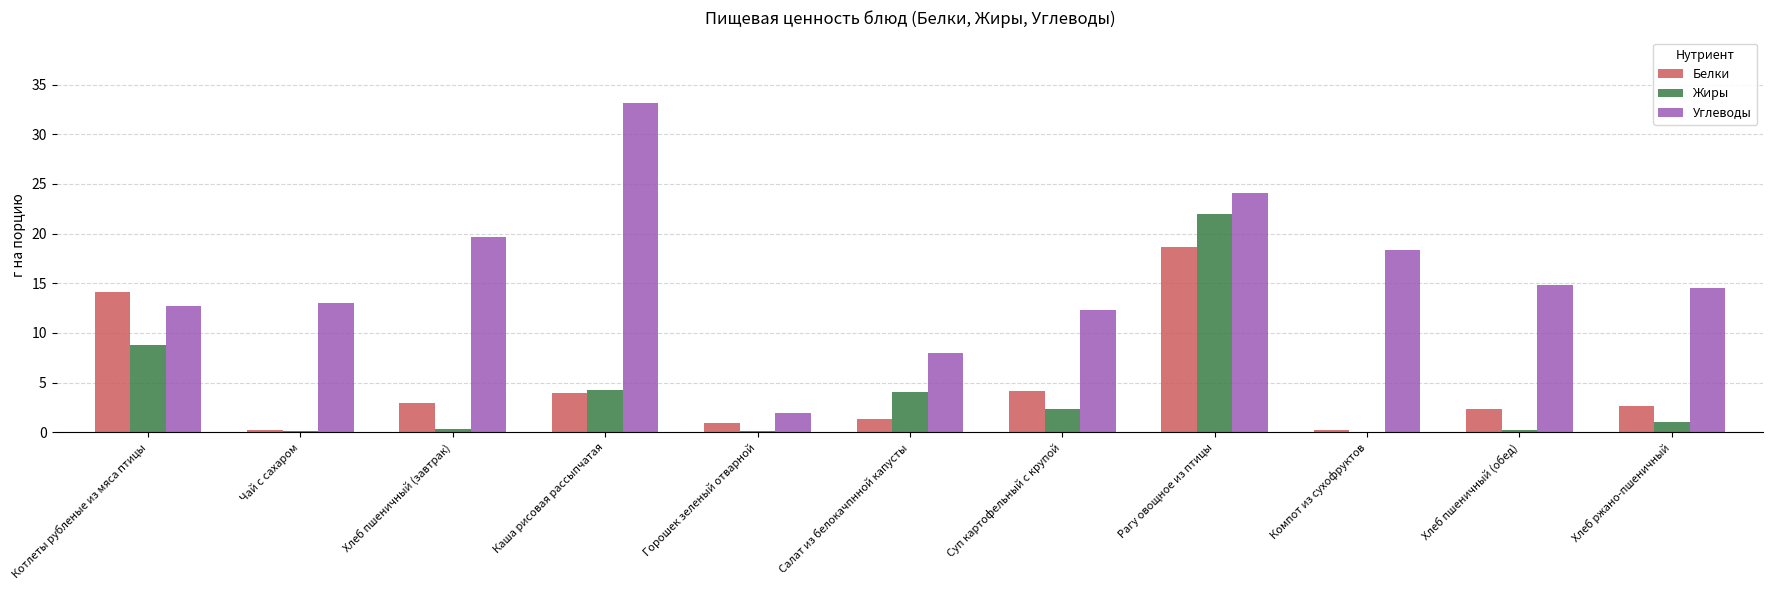

How many distinct data groups are displayed?

3